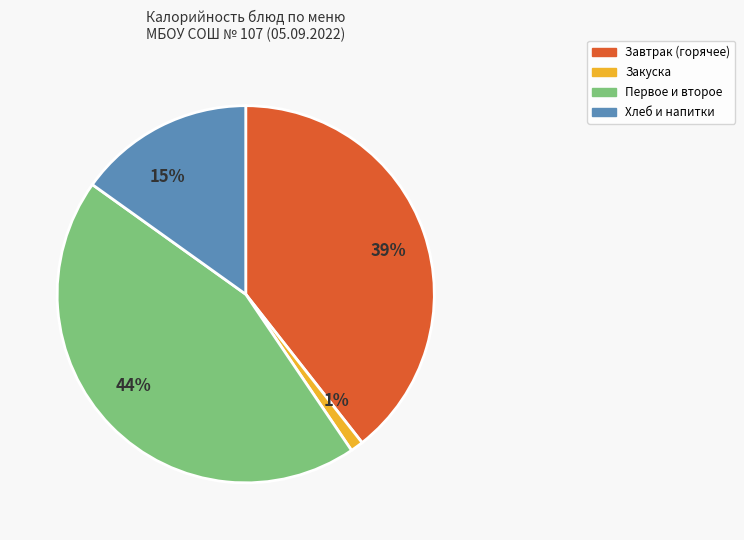

How many segments does this pie chart have?

4